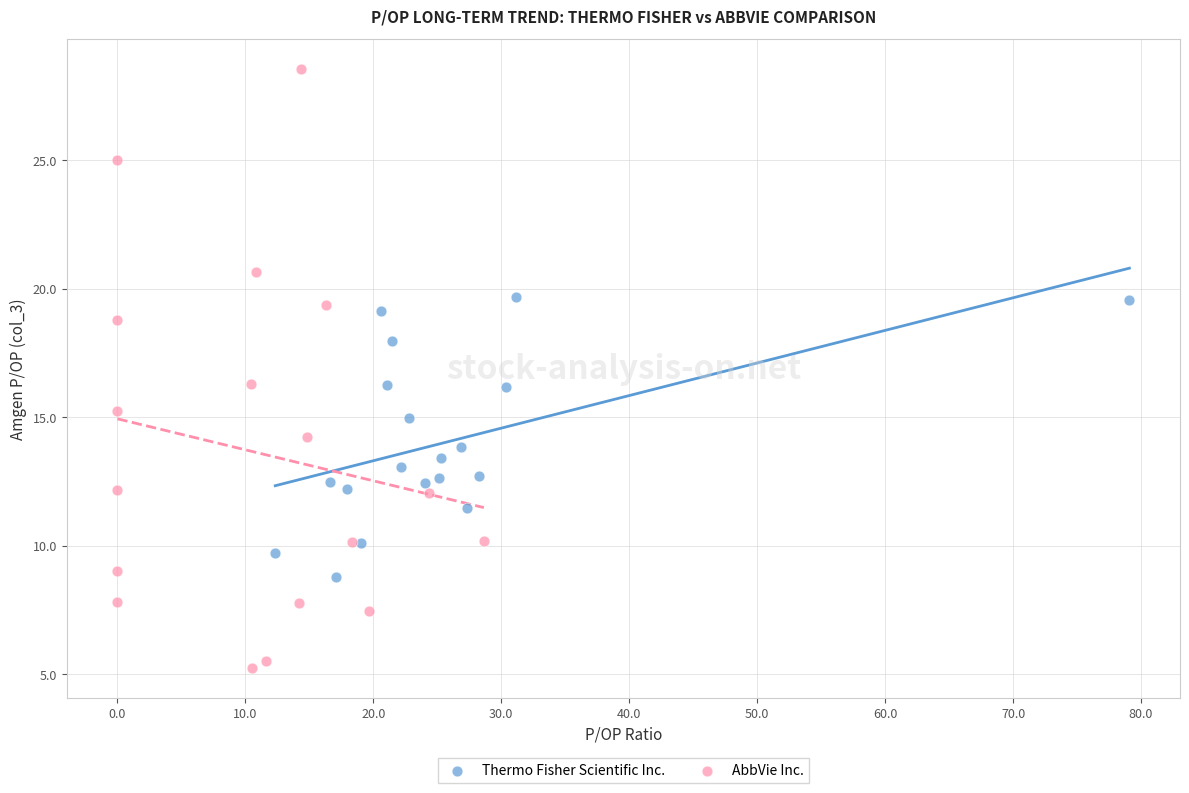

Which series has the largest Y range (max minus min)?

AbbVie Inc.